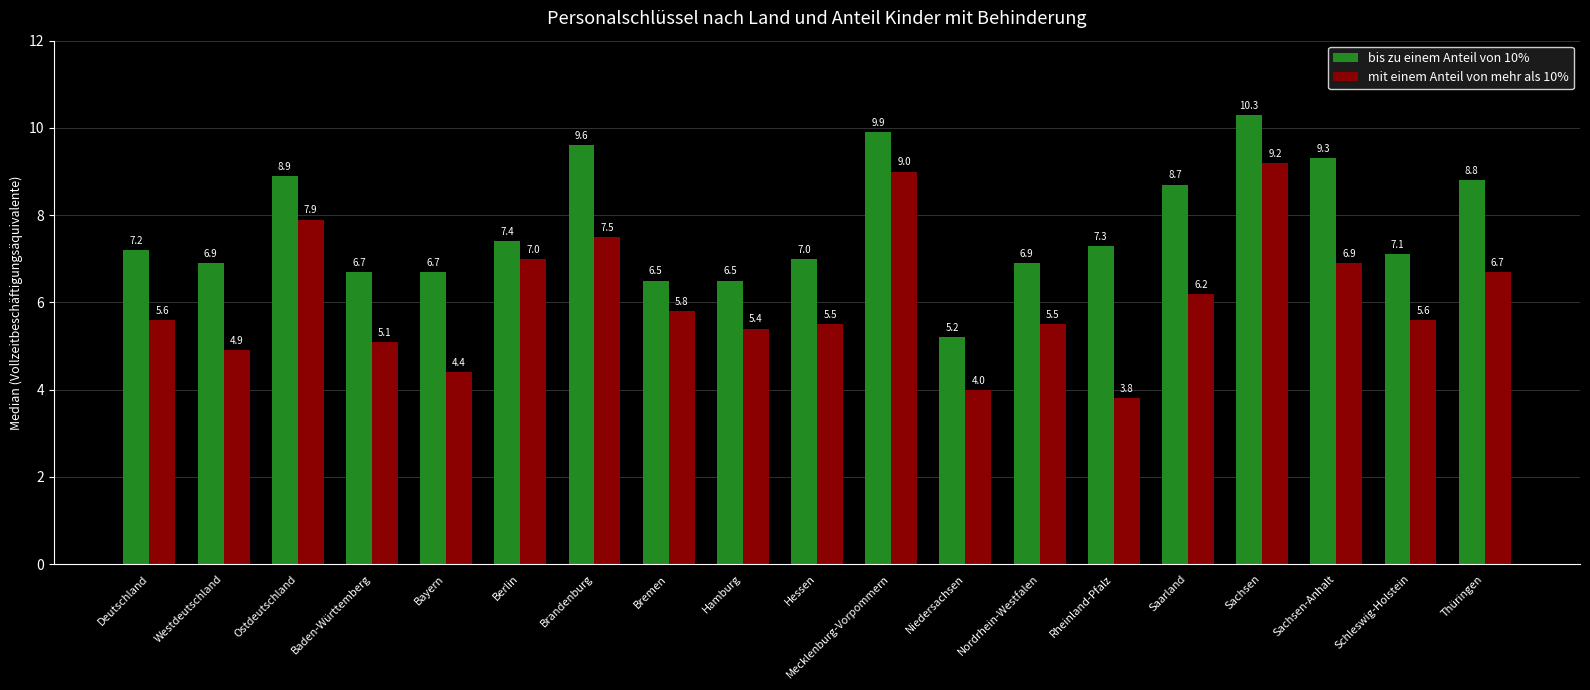

Which series has the largest total across all categories?

bis zu einem Anteil von 10%